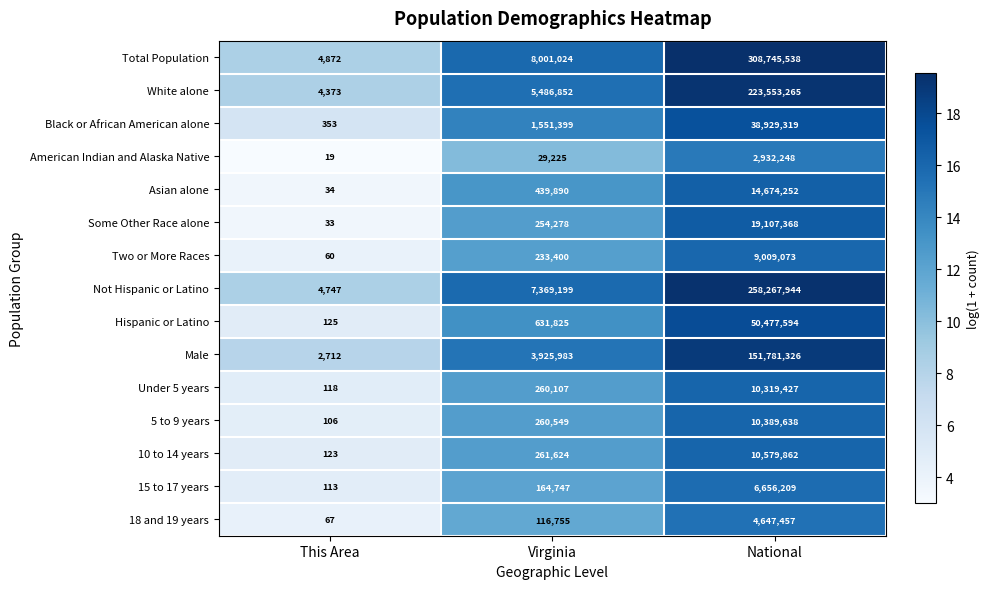

Is it true that Total Population equals 8001024 at Virginia?

True